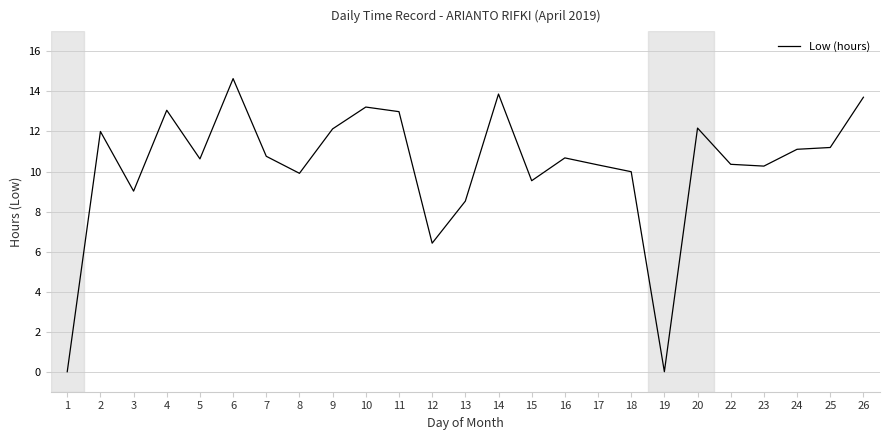

The chart shows a value of 0.0 at 1. True or false?

True